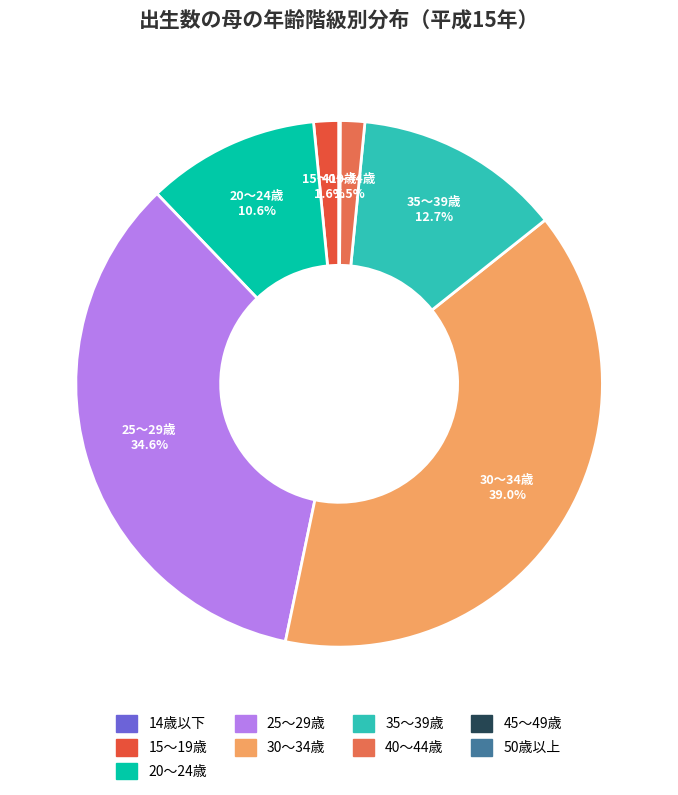

What is the change in value from 25～29歳 to 35～39歳?

-4882